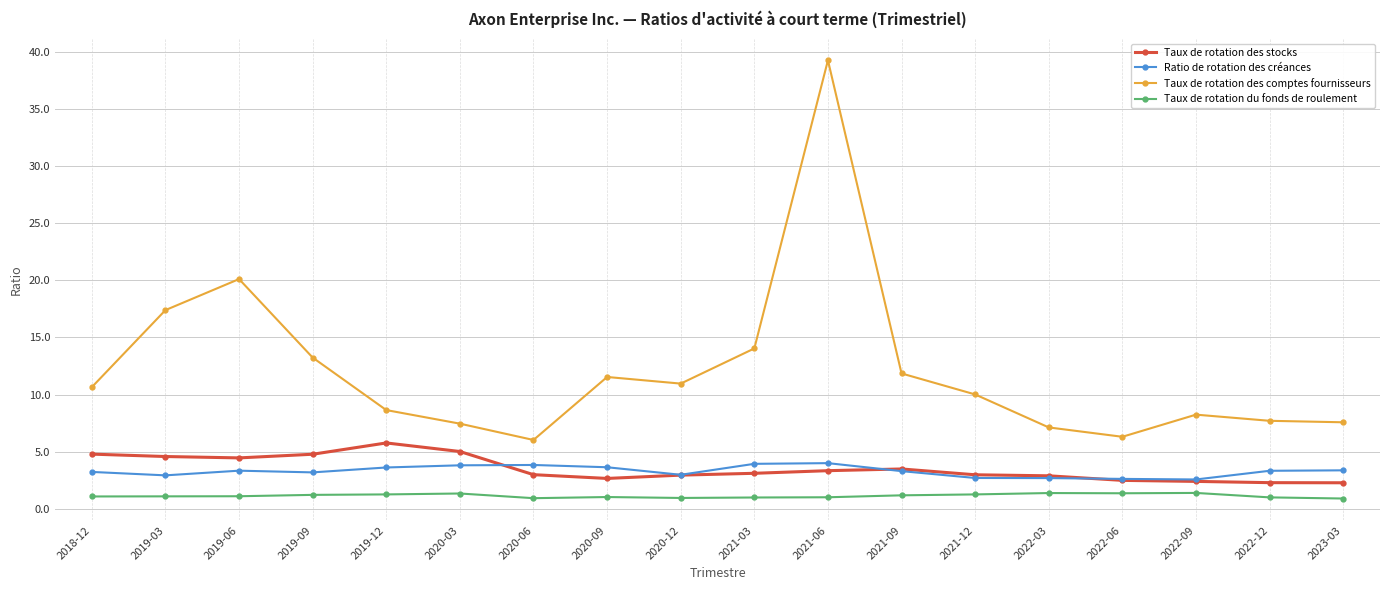

What is the label of the 14th point from the left?

2022-03